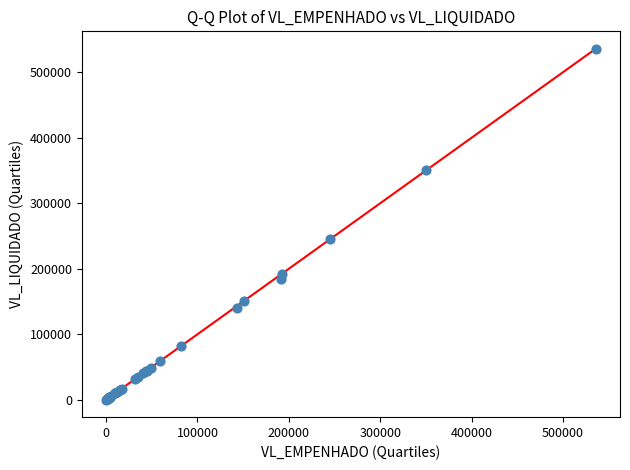

What Y value in the scatter plot is closest to 267874?

244779.1